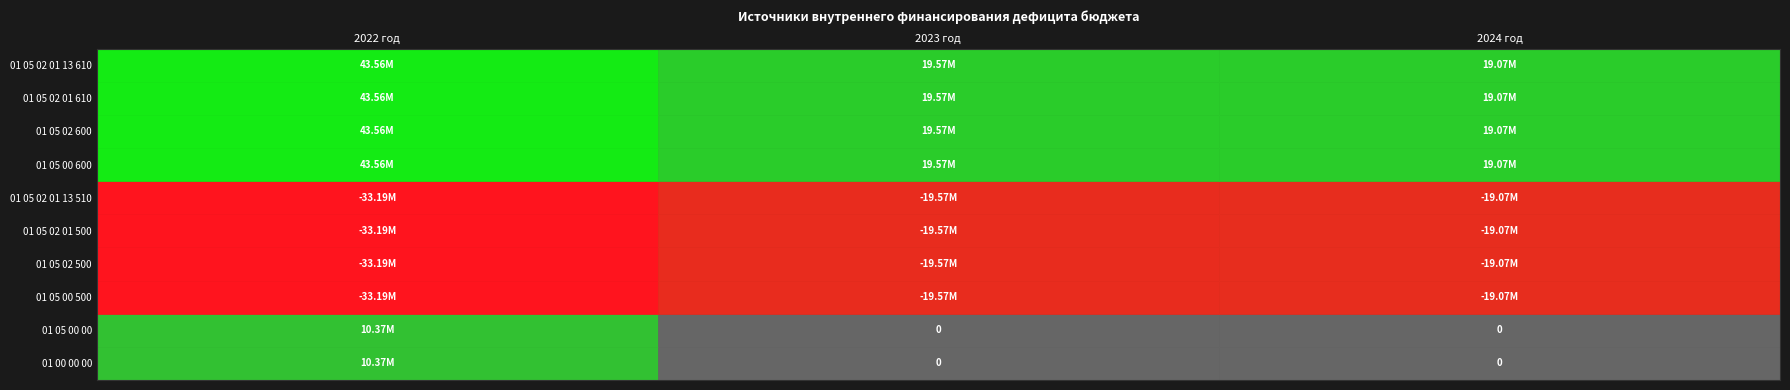

What is the smallest value displayed?

-33190139.6